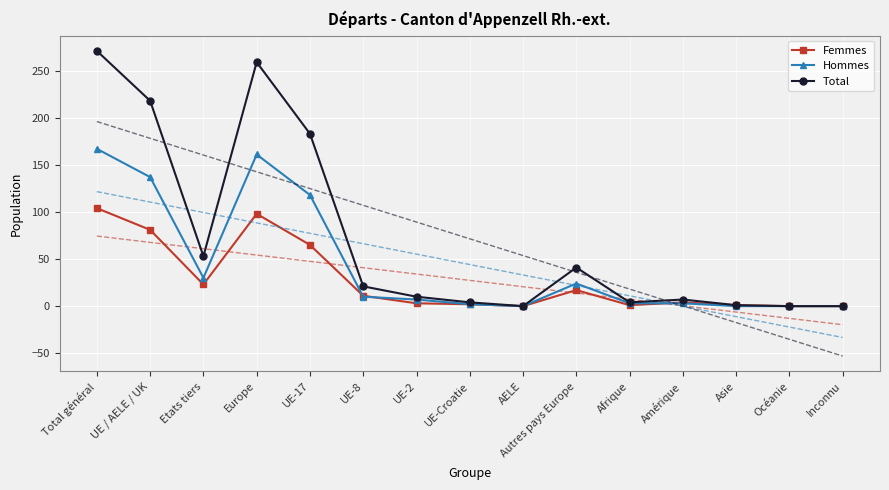

Reading left to right, what are all the values shown in this chart?

Femmes: Total général=104	UE / AELE / UK=81	Etats tiers=23	Europe=98	UE-17=65	UE-8=11	UE-2=3	UE-Croatie=2	AELE=0	Autres pays Europe=17	Afrique=1	Amérique=4	Asie=1	Océanie=0	Inconnu=0
Hommes: Total général=167	UE / AELE / UK=137	Etats tiers=30	Europe=161	UE-17=118	UE-8=10	UE-2=7	UE-Croatie=2	AELE=0	Autres pays Europe=24	Afrique=3	Amérique=3	Asie=0	Océanie=0	Inconnu=0
Total: Total général=271	UE / AELE / UK=218	Etats tiers=53	Europe=259	UE-17=183	UE-8=21	UE-2=10	UE-Croatie=4	AELE=0	Autres pays Europe=41	Afrique=4	Amérique=7	Asie=1	Océanie=0	Inconnu=0